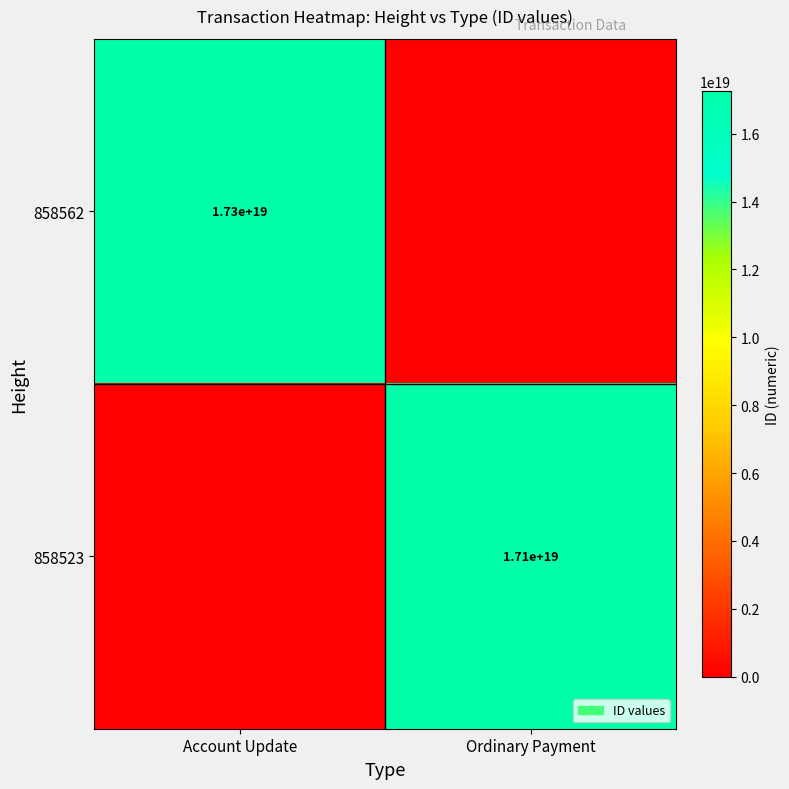

Which category has the highest value across all series?

Account Update